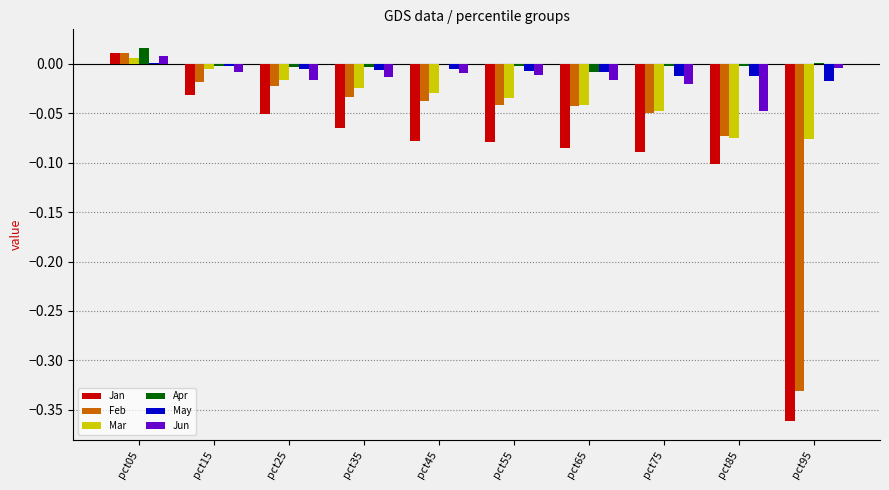

Which series has the largest range (max minus min)?

Jan